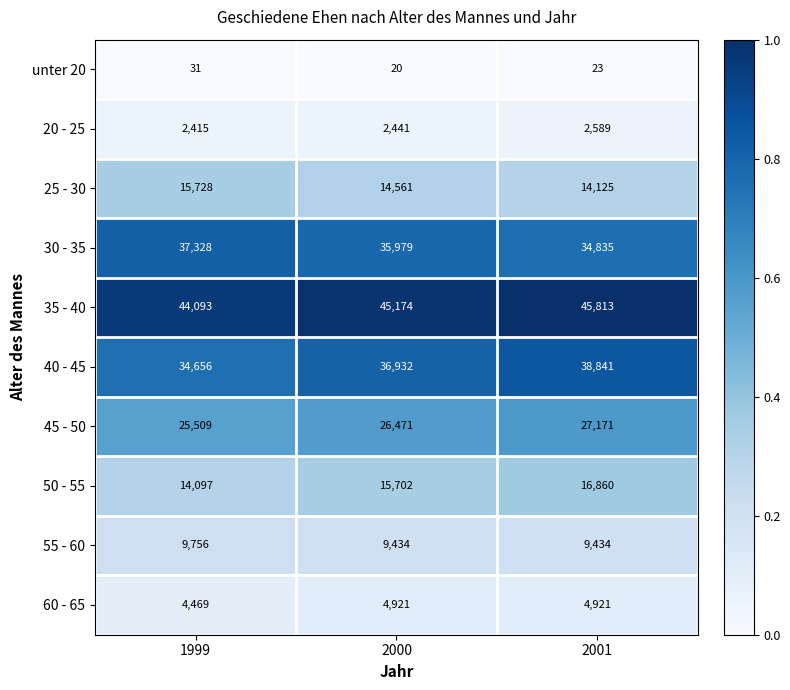

How many categories are shown in the chart?

3